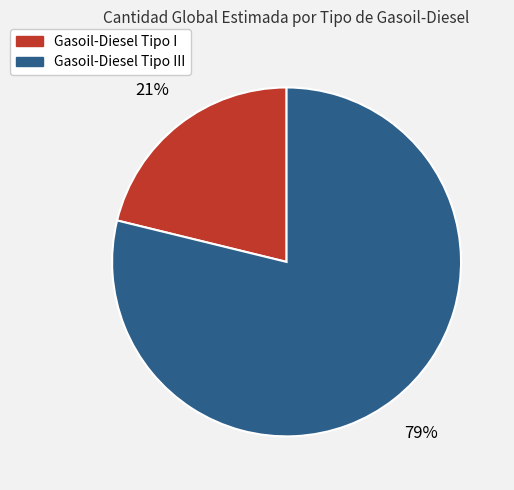

Between Gasoil-Diesel Tipo III and Gasoil-Diesel Tipo I, which is larger?

Gasoil-Diesel Tipo III